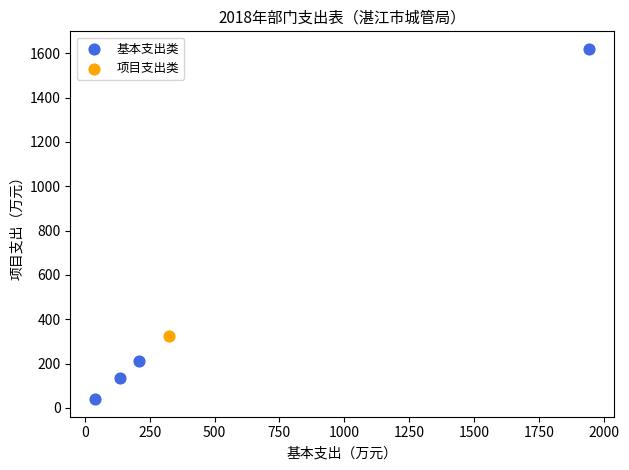

What are all the series names shown in the legend?

基本支出类, 项目支出类